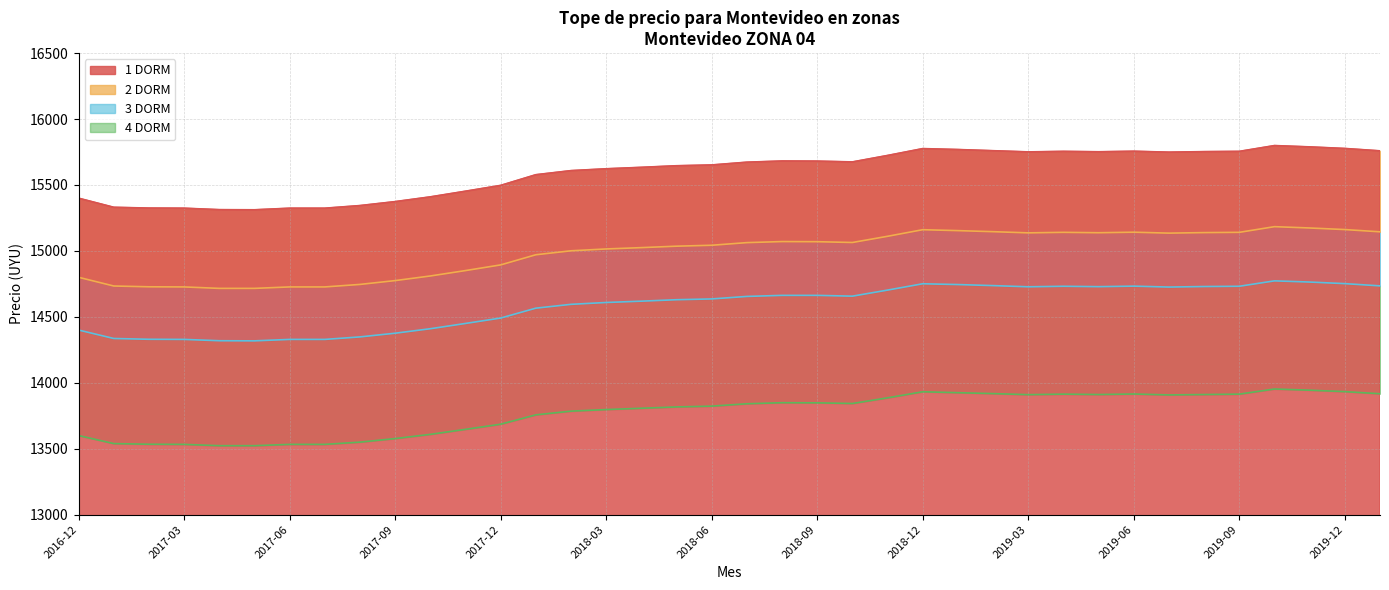

List the labels in order of 1 DORM value, smallest first.

2017-05, 2017-04, 2017-03, 2017-06, 2017-07, 2017-02, 2017-01, 2017-08, 2017-09, 2016-12, 2017-10, 2017-11, 2017-12, 2018-01, 2018-02, 2018-03, 2018-04, 2018-05, 2018-06, 2018-07, 2018-10, 2018-09, 2018-08, 2018-11, 2019-07, 2019-03, 2019-05, 2019-08, 2019-04, 2019-09, 2019-06, 2020-01, 2019-02, 2019-01, 2018-12, 2019-12, 2019-11, 2019-10